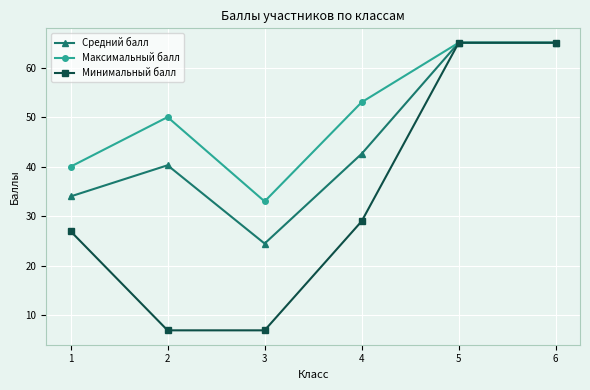

Reading left to right, transcribe all the data shown in this chart.

Средний балл: 1=34.0	2=40.3	3=24.5	4=42.6	5=65.0	6=65.0
Максимальный балл: 1=40.0	2=50.0	3=33.0	4=53.0	5=65.0	6=65.0
Минимальный балл: 1=27.0	2=7.0	3=7.0	4=29.0	5=65.0	6=65.0